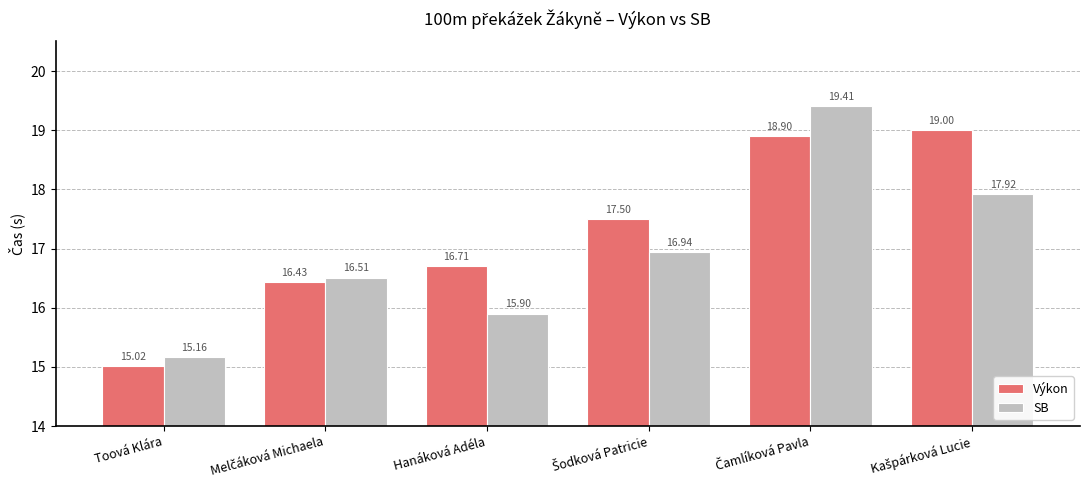

What is the difference between the second highest and minimum values in the SB series?

2.8